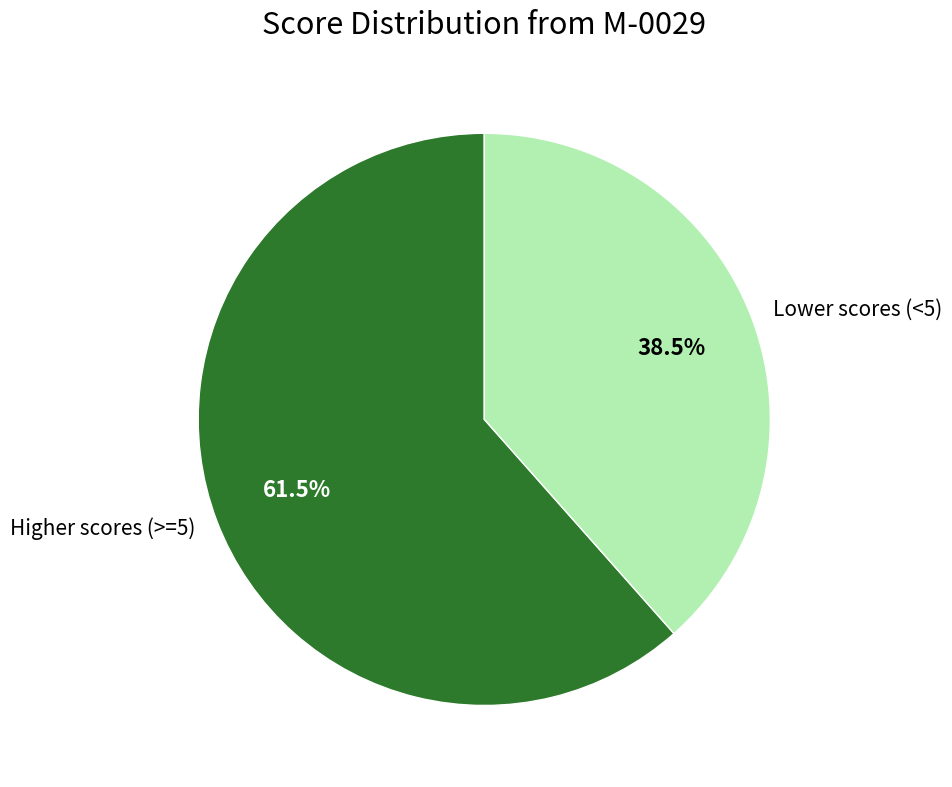

Which has a higher value, Higher scores (>=5) or Lower scores (<5)?

Higher scores (>=5)